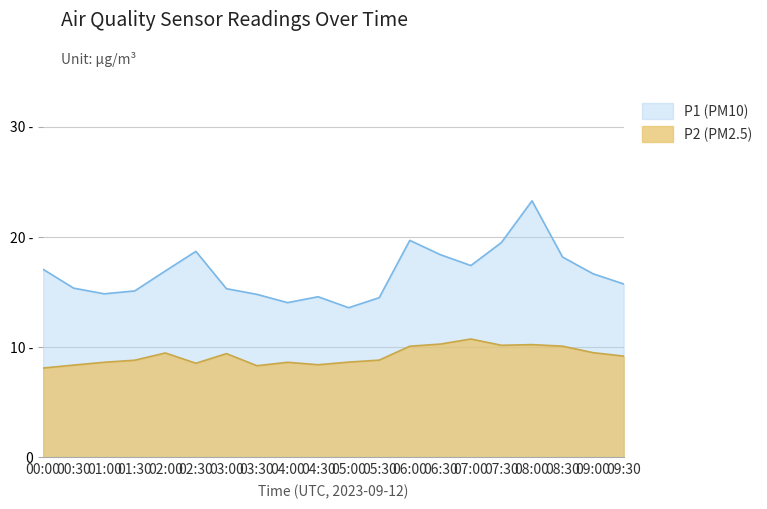

What are all the series names shown in the legend?

P1 (PM10), P2 (PM2.5)